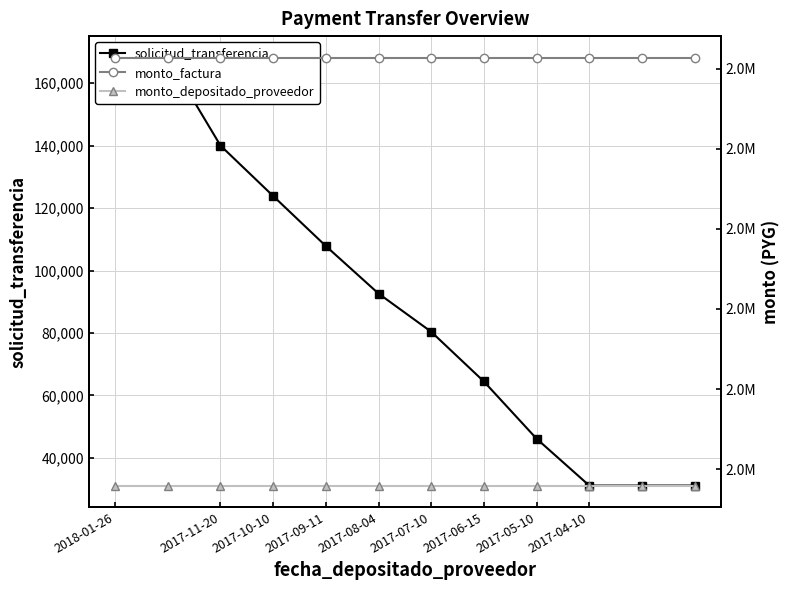

List the series in order of their peak value, highest first.

monto_factura, monto_depositado_proveedor, solicitud_transferencia